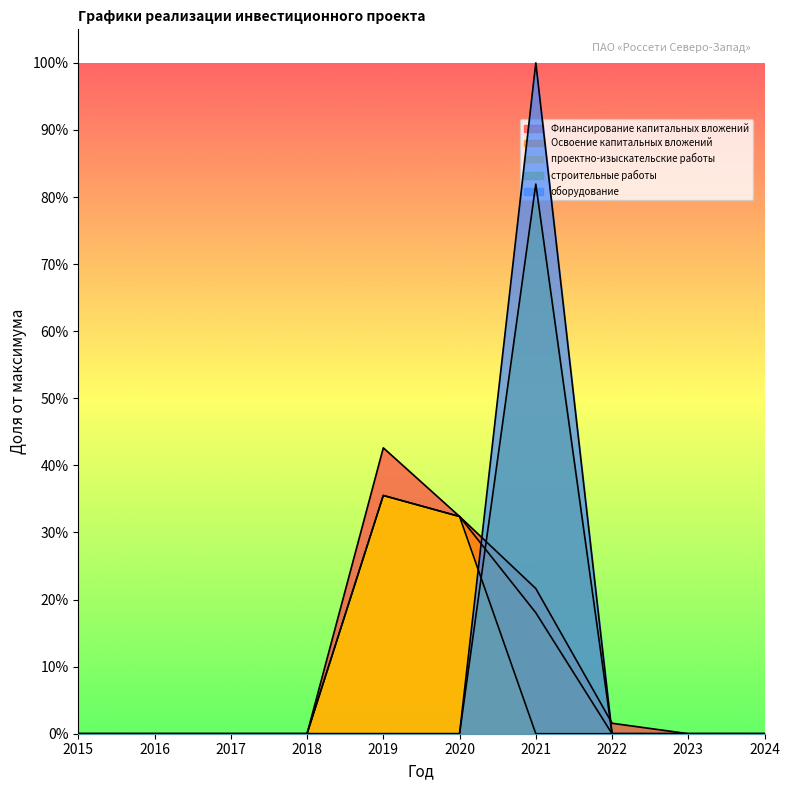

Reading left to right, list all the values displayed in this chart.

Финансирование капитальных вложений: 0.0	0.0	0.0	0.0	0.4	0.3	0.2	0.0	0.0	0.0
Освоение капитальных вложений: 0.0	0.0	0.0	0.0	0.4	0.3	0.2	0.0	0.0	0.0
проектно-изыскательские работы: 0.0	0.0	0.0	0.0	0.4	0.3	0.0	0.0	0.0	0.0
строительные работы: 0.0	0.0	0.0	0.0	0.0	0.0	1.0	0.0	0.0	0.0
оборудование: 0.0	0.0	0.0	0.0	0.0	0.0	0.8	0.0	0.0	0.0